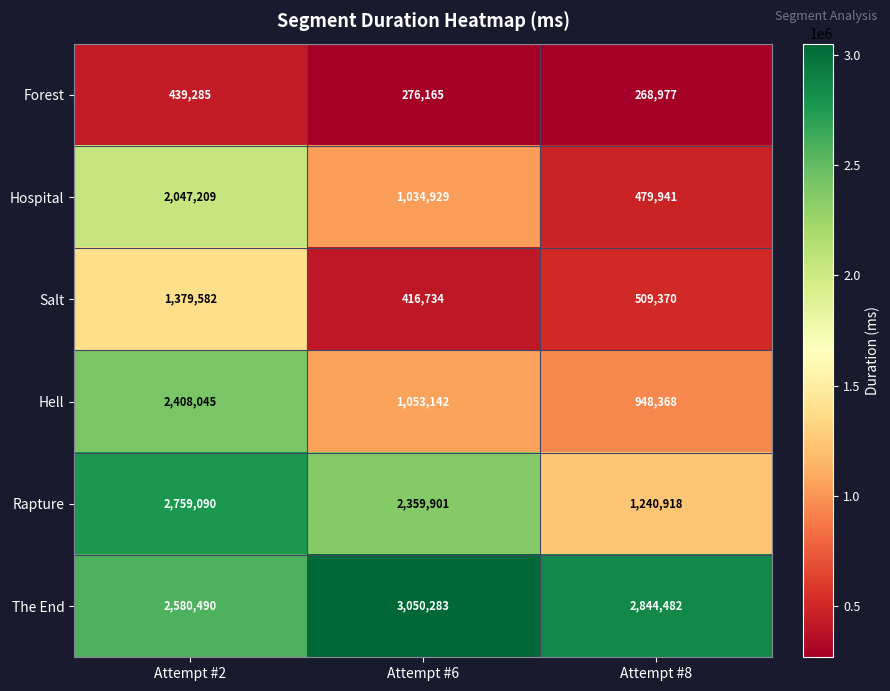

Where does the Hospital series first go above 1034929?

Attempt #2